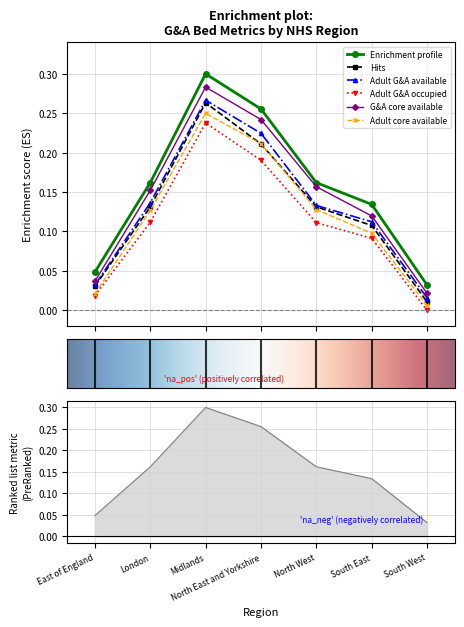

True or false: G&A core beds available has a value of 0.3 at North East and Yorkshire.

False